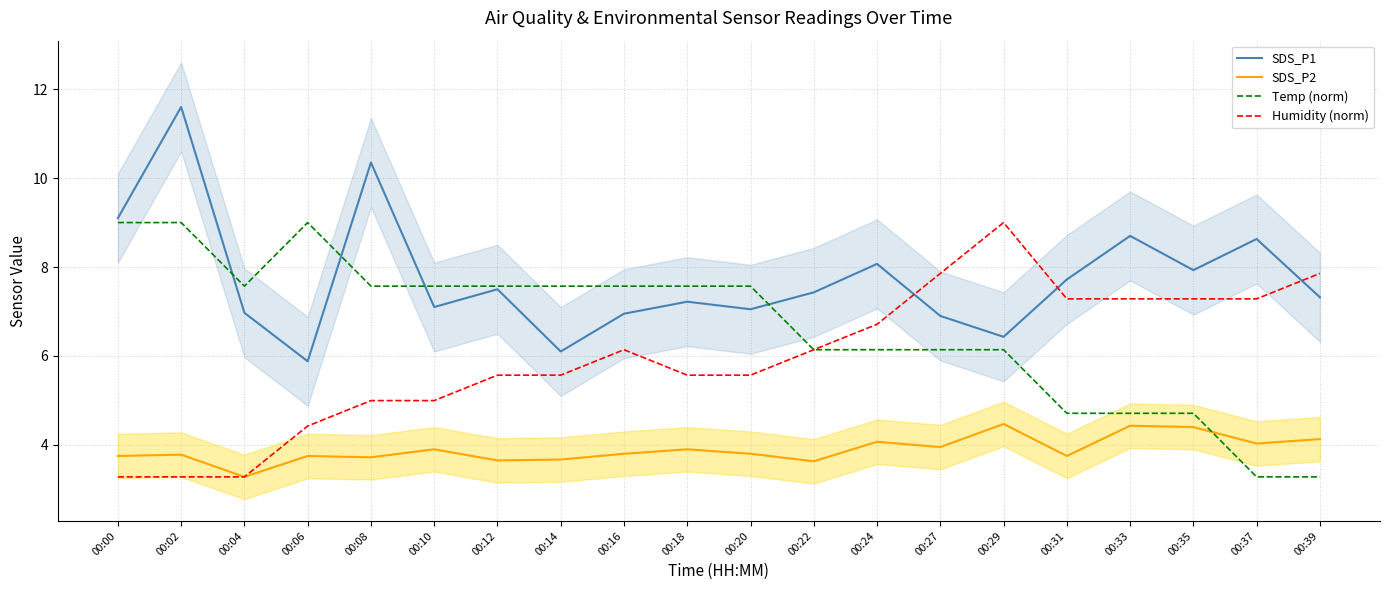

Where do SDS_P1 and Humidity (norm) first cross each other?

00:24 and 00:27